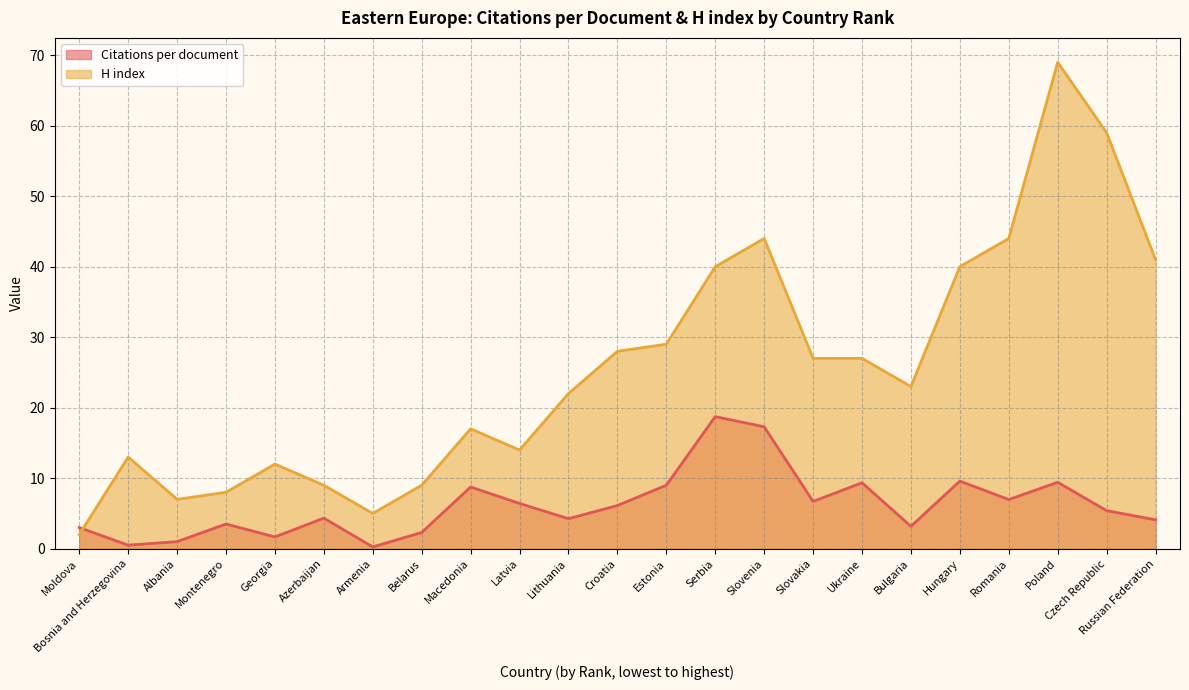

What is the difference between the H index values at Montenegro and Serbia?

32.0